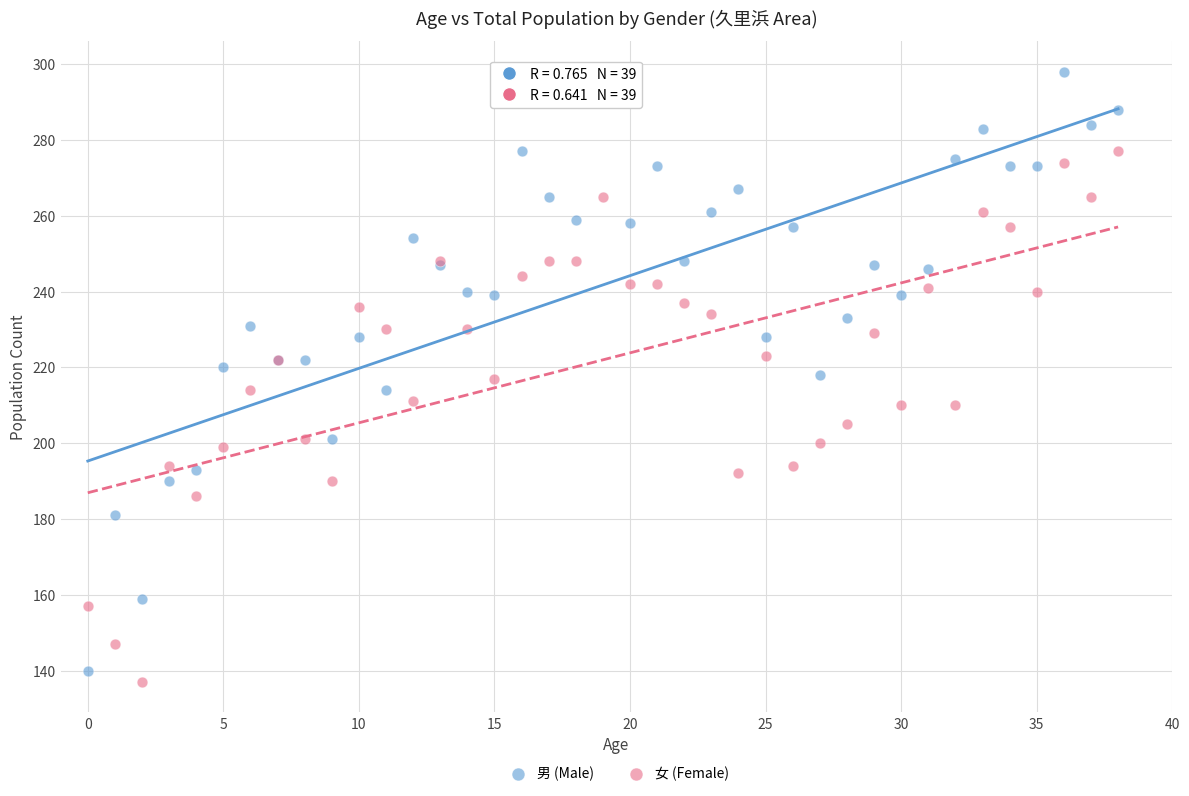

Which series contains the highest Y value?

男 (Male)